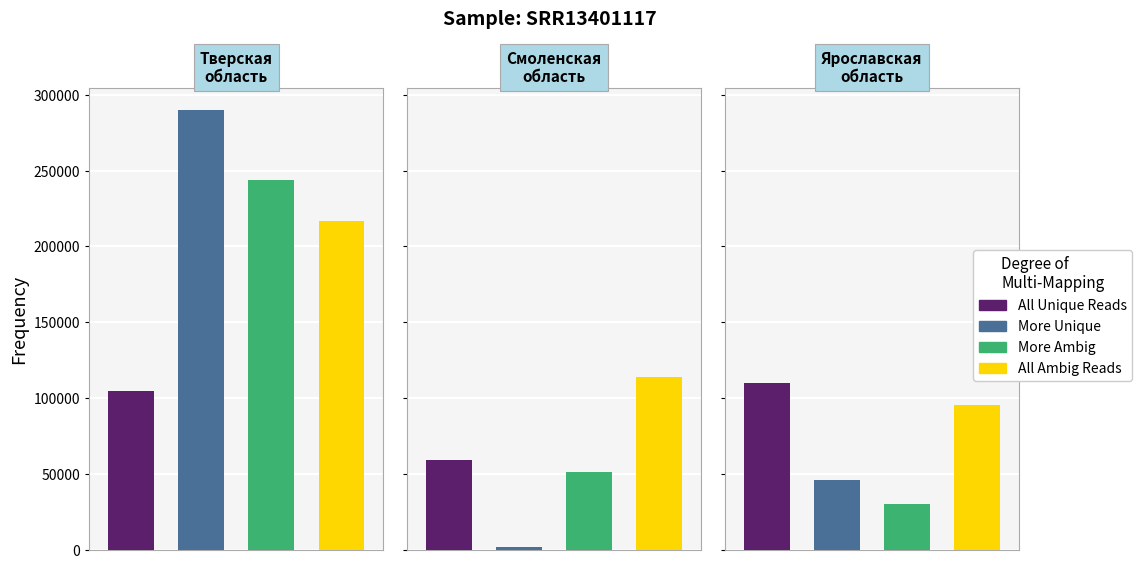

True or false: More Unique has a value of 393072 at 0.

False